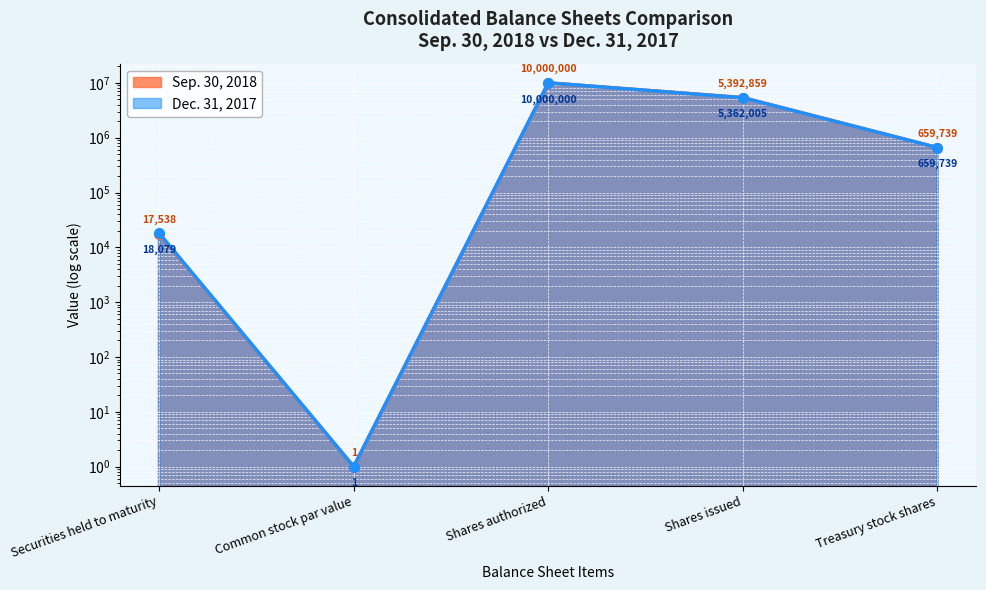

True or false: Sep. 30, 2018 and Dec. 31, 2017 intersect in this chart.

False